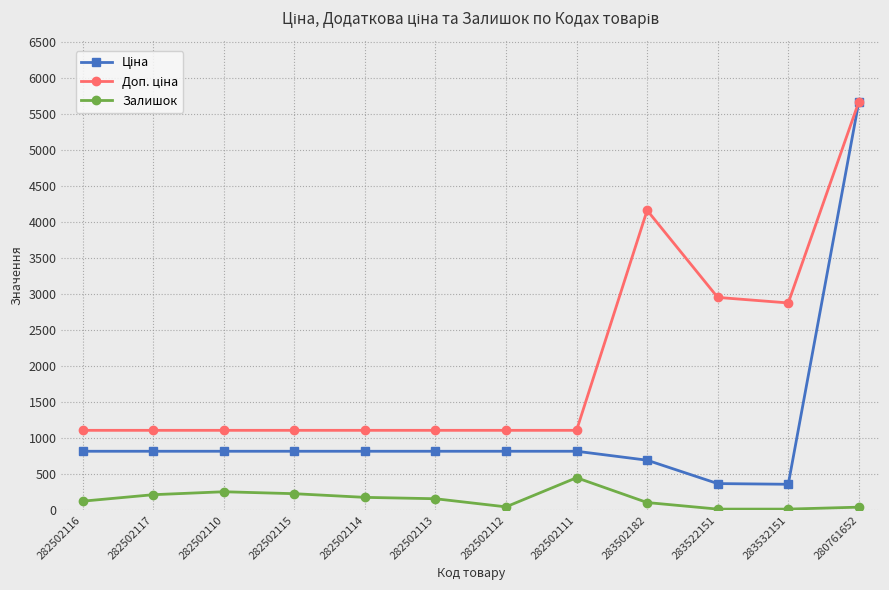

At which category is the sum across all series the highest?

280761652